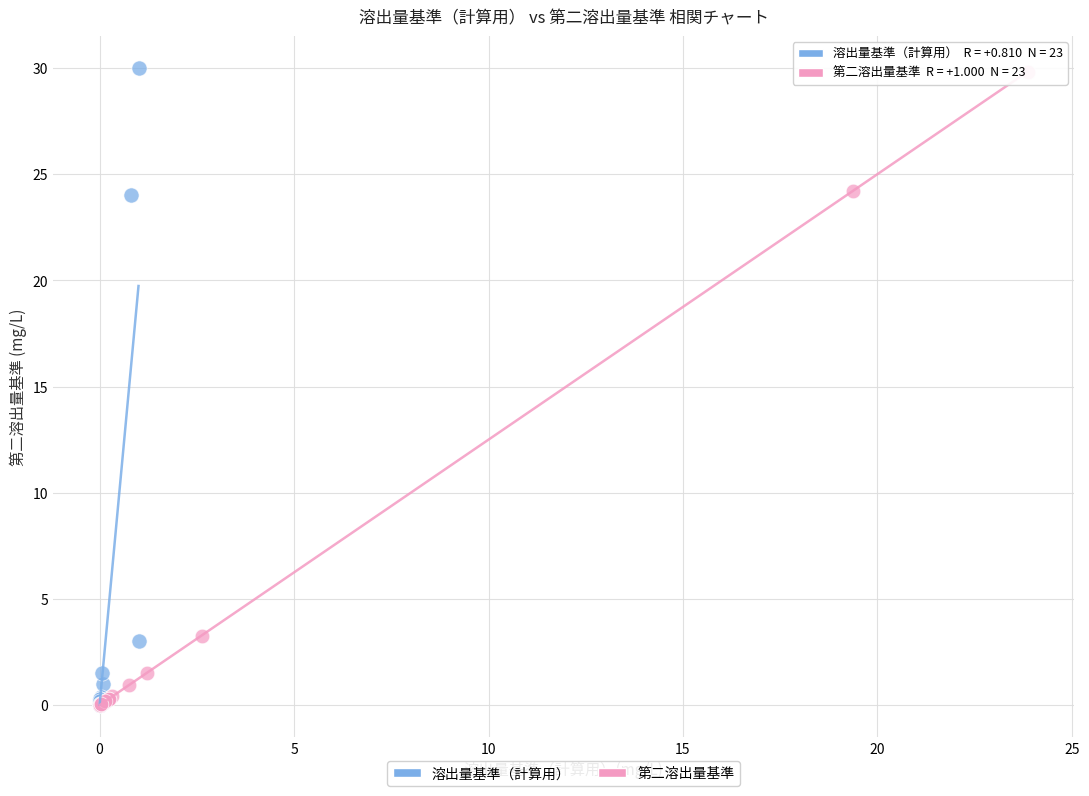

Which series has the largest Y range (max minus min)?

溶出量基準（計算用）